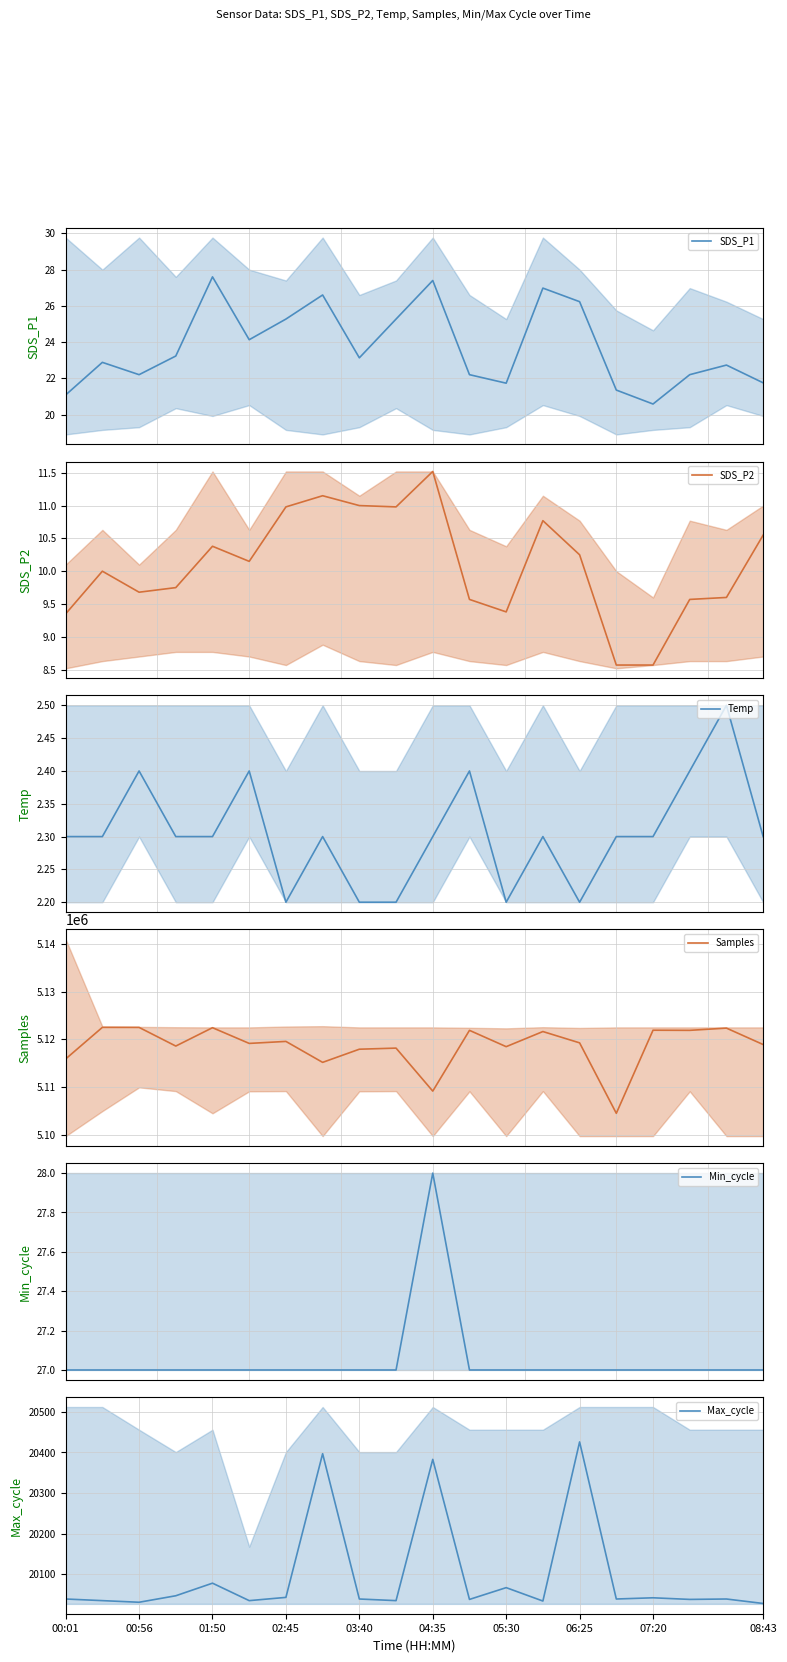

Rank the series by their maximum value, from highest to lowest.

Samples, Max_cycle, Min_cycle, SDS_P1, SDS_P2, Temp